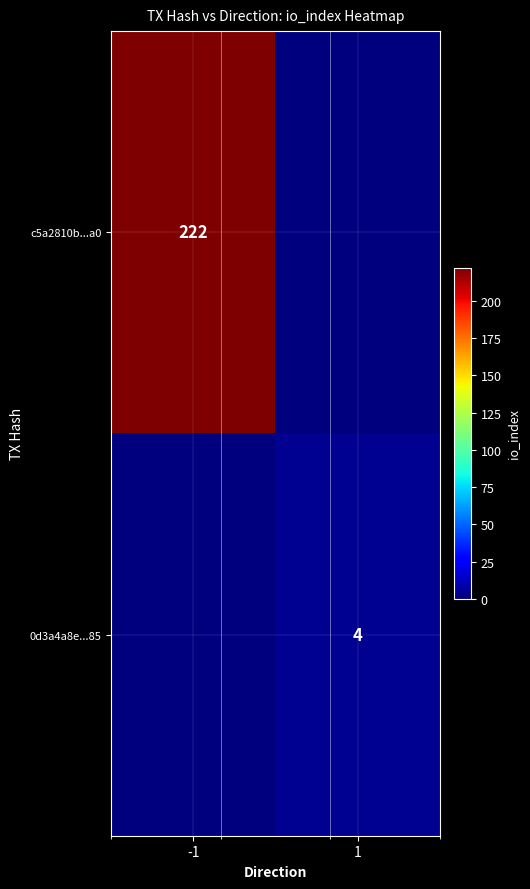

At which category is the sum across all series the highest?

-1